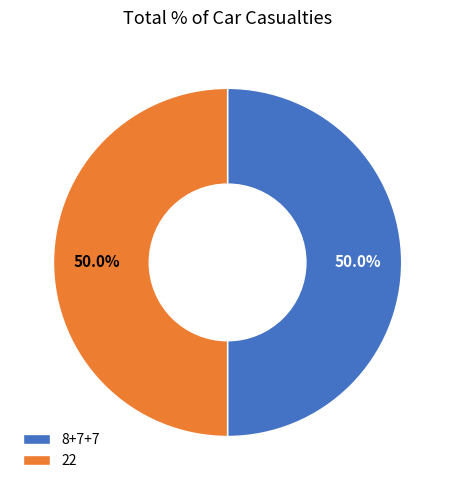

What portion of the pie excludes 8+7+7?

50.0%